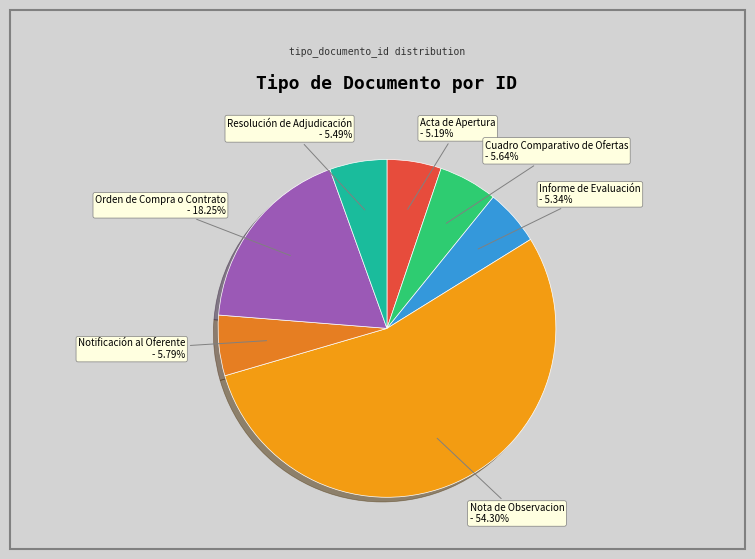

Does Notificación al Oferente represent more than half of the total?

No